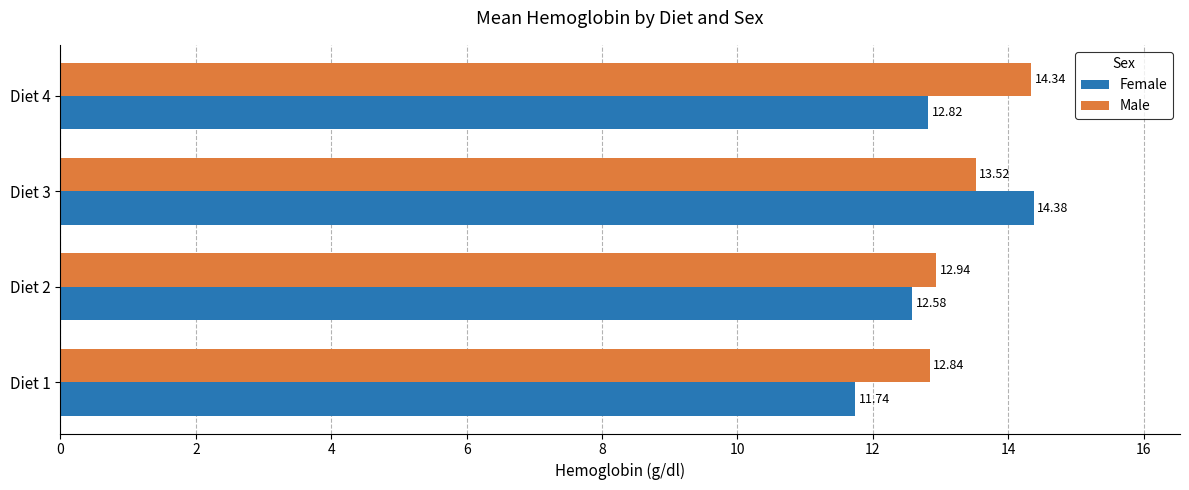

How many data points in Female are above 12?

3